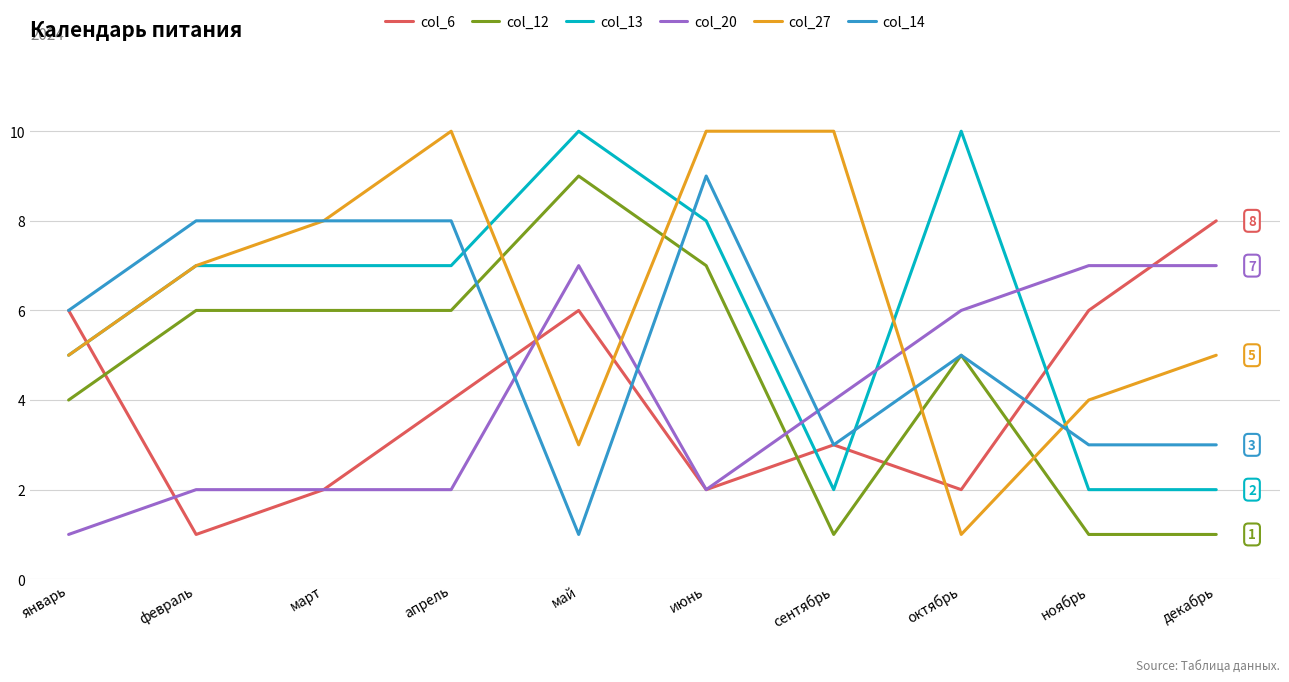

Reading left to right, what are all the values shown in this chart?

col_6: 6	1	2	4	6	2	3	2	6	8
col_12: 4	6	6	6	9	7	1	5	1	1
col_13: 5	7	7	7	10	8	2	10	2	2
col_20: 1	2	2	2	7	2	4	6	7	7
col_27: 5	7	8	10	3	10	10	1	4	5
col_14: 6	8	8	8	1	9	3	5	3	3